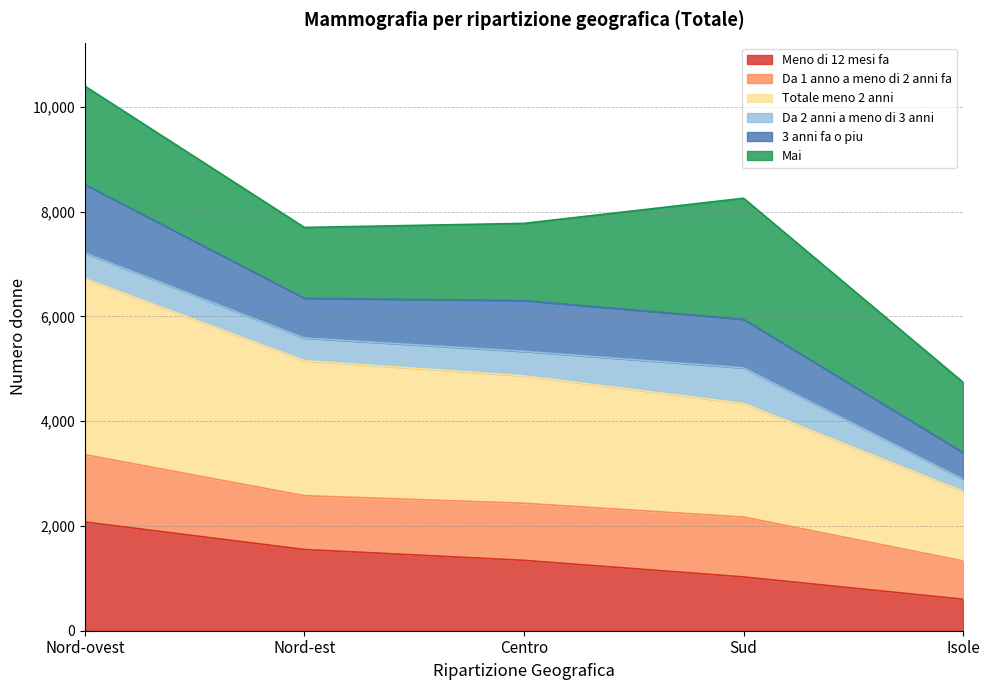

What value does the Meno di 12 mesi fa series have at Isole?

601